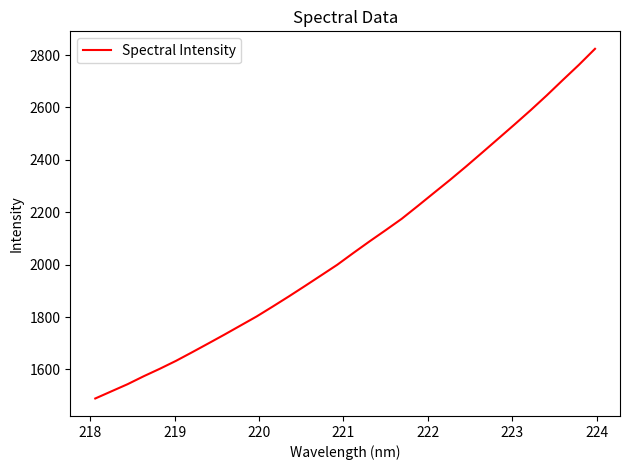

What is the difference between the maximum and minimum values?

1334.8